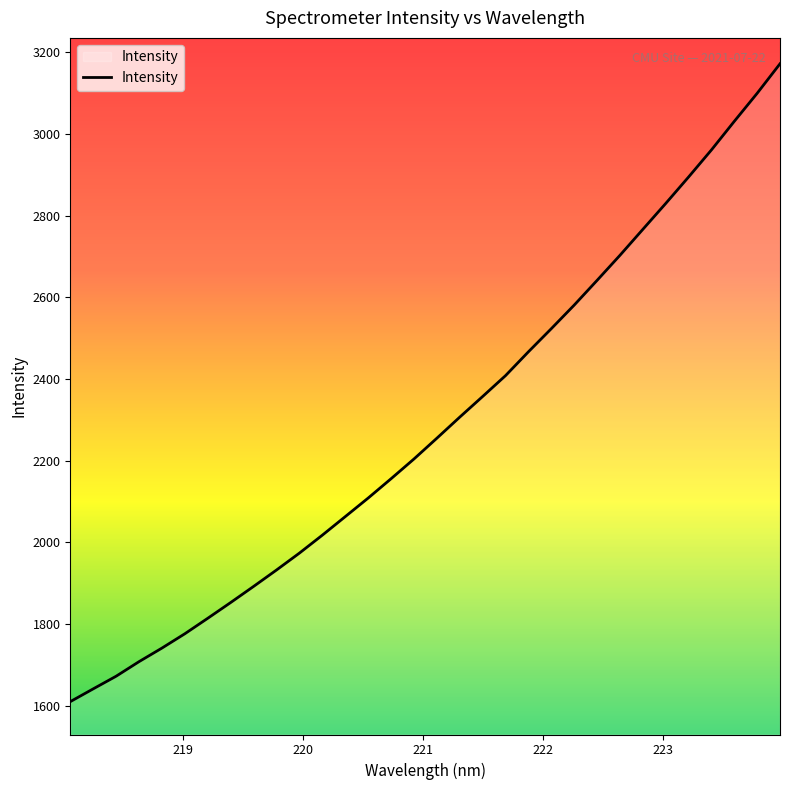

Reading left to right, transcribe all the data shown in this chart.

1609.5	1640.8	1671.8	1707.5	1740.7	1775.9	1813.8	1852.4	1891.8	1932.0	1973.4	2017.4	2062.7	2108.2	2155.6	2203.9	2254.8	2306.4	2357.0	2408.1	2466.5	2523.2	2580.9	2641.5	2702.9	2766.4	2829.9	2894.7	2961.1	3031.2	3099.9	3172.2